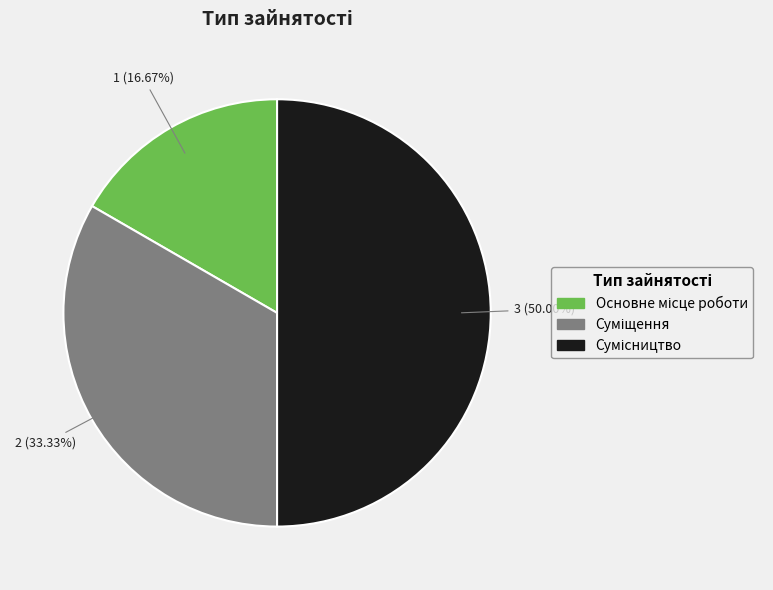

How many slices are in this pie chart?

3